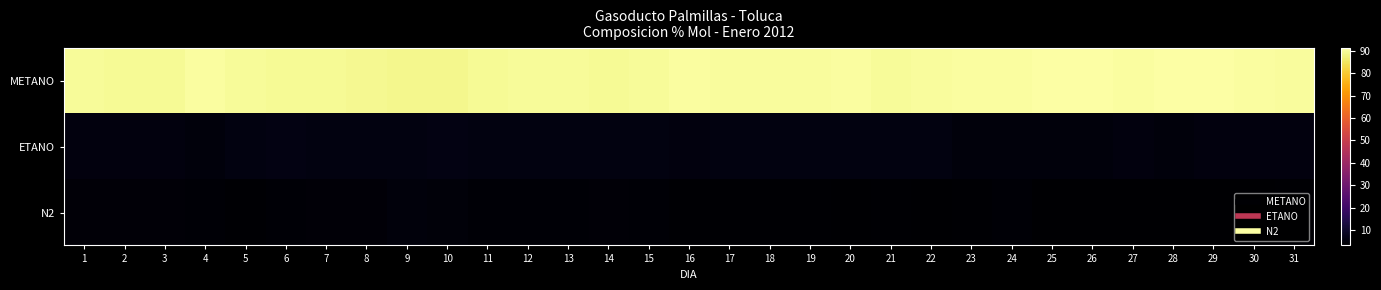

How many distinct data groups are displayed?

3